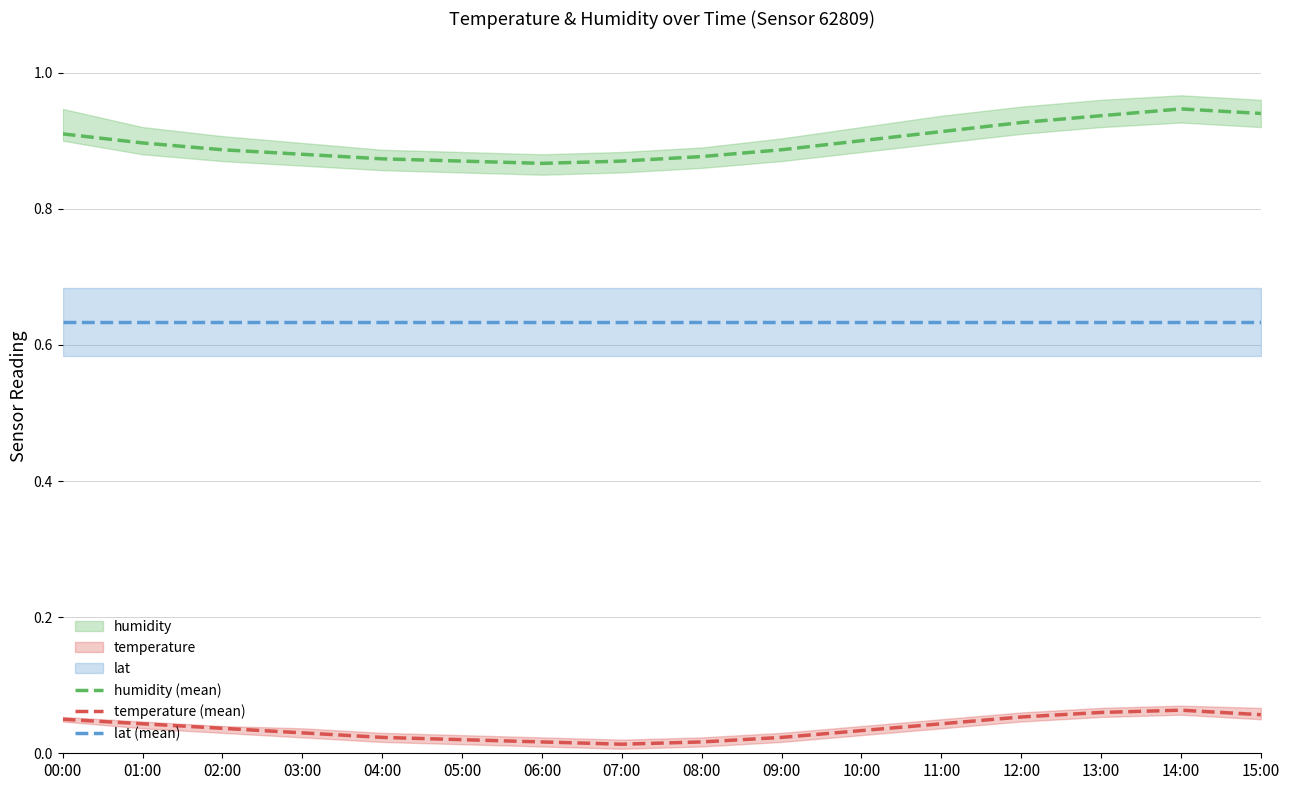

What is the sum of the lat (mean) values at 07:00 and 10:00?

1.3